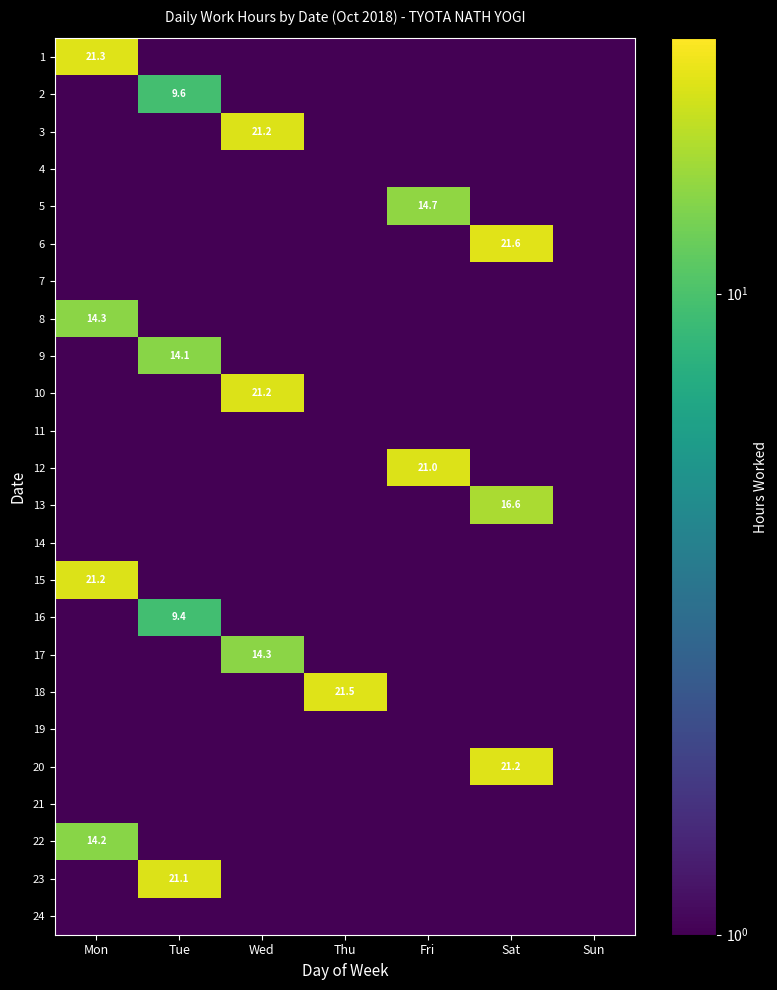

How many categories are shown in the chart?

7